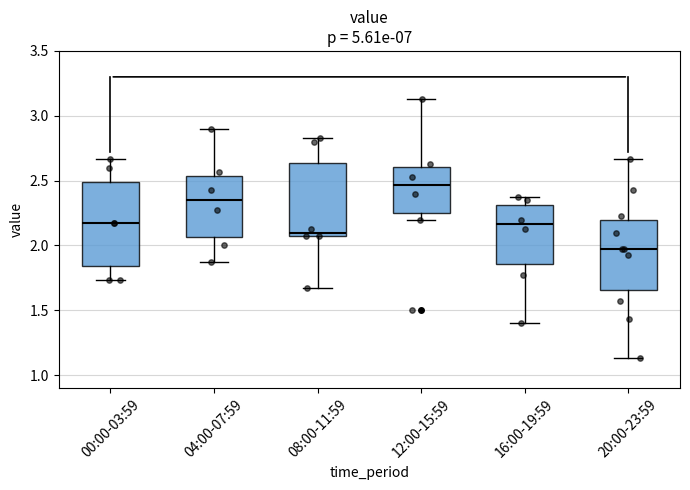

Which box is the tallest, from its lower edge to its upper edge?

00:00-03:59